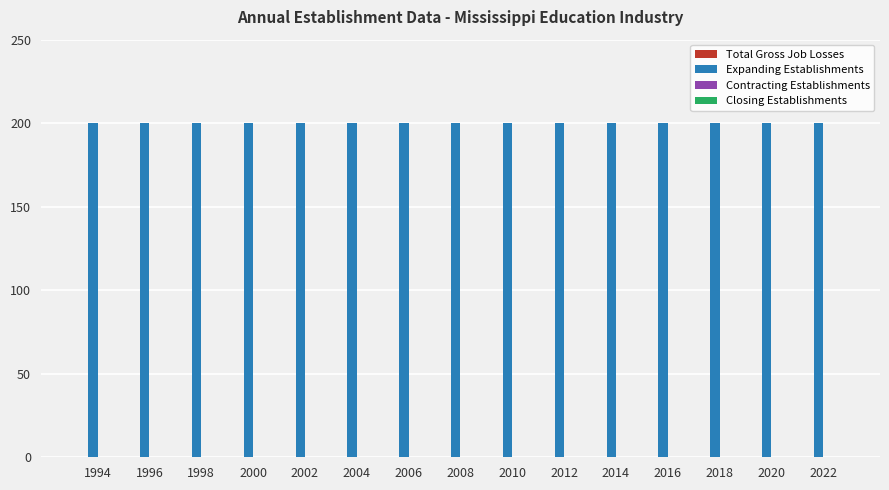

Which series has the largest total across all categories?

Expanding Establishments